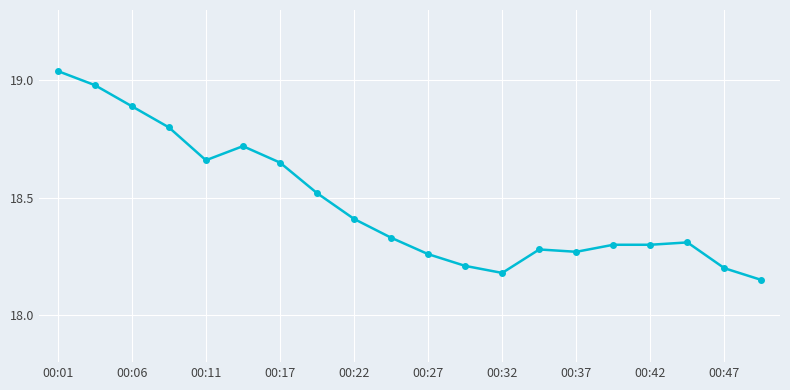

True or false: the data has more than 0 interior local peaks.

True